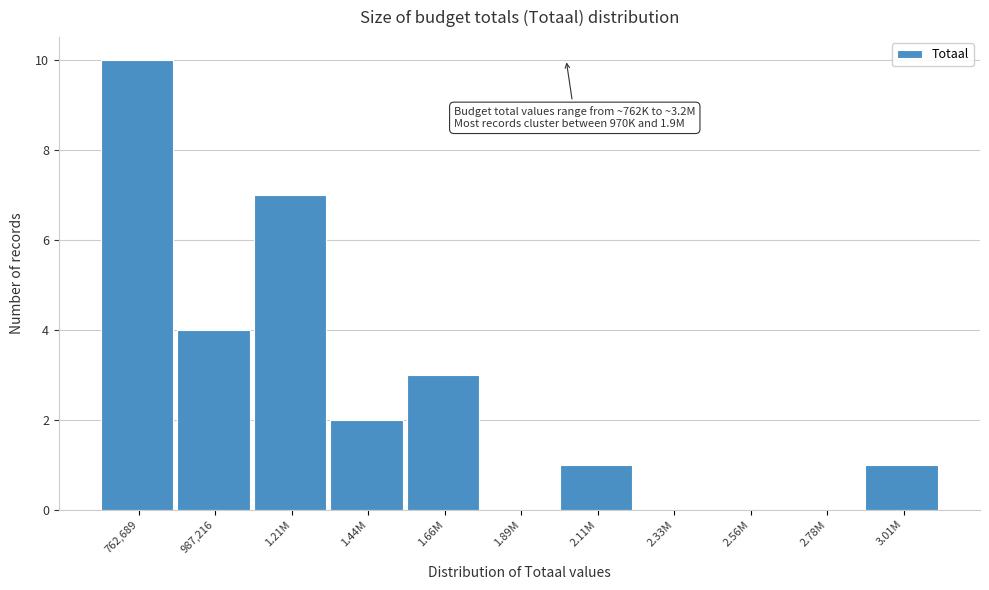

Reading left to right, list all the values displayed in this chart.

762,689=10	987,216=4	1.21M=7	1.44M=2	1.66M=3	1.89M=0	2.11M=1	2.33M=0	2.56M=0	2.78M=0	3.01M=1